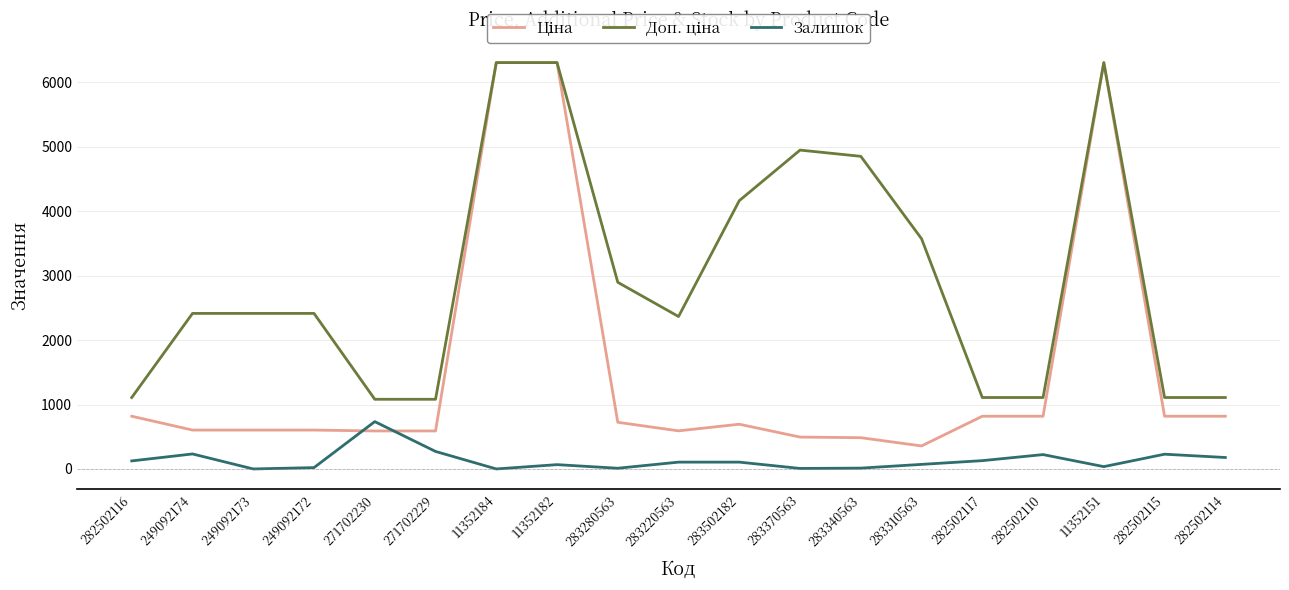

At which label does Залишок reach its peak?

271702230